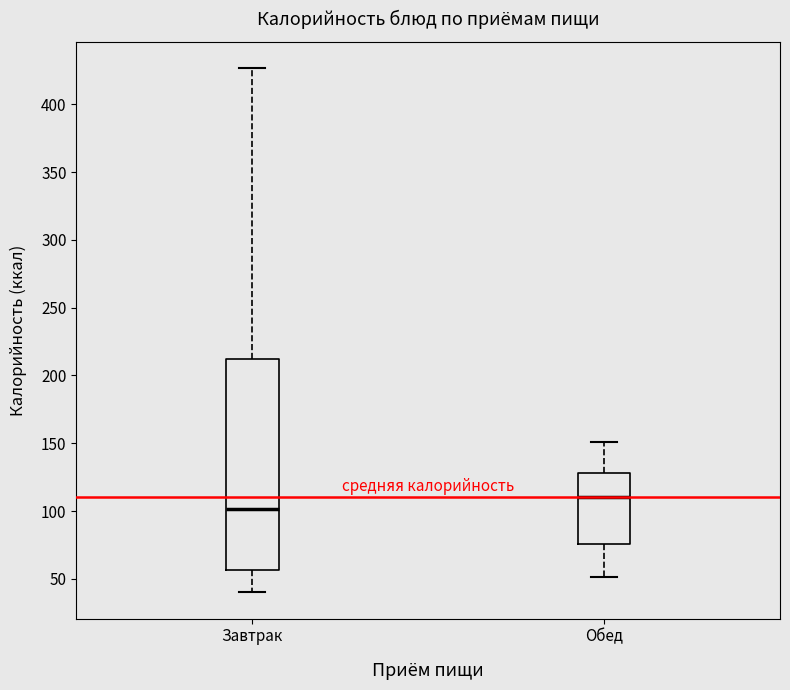

Which box is the tallest, from its lower edge to its upper edge?

Завтрак